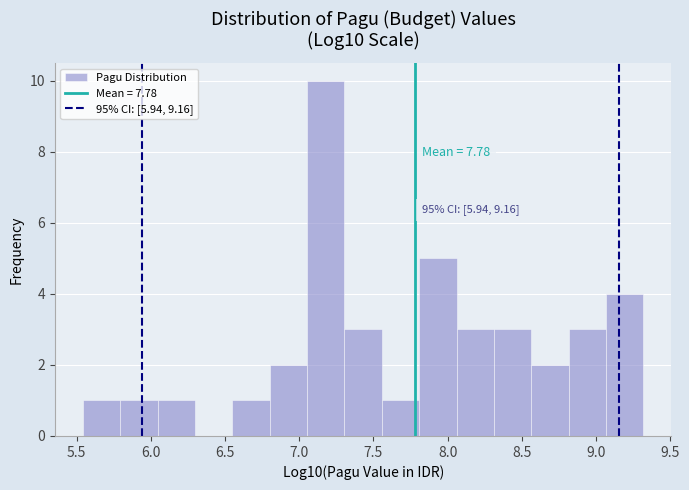

Over which range of the x-axis is the bar tallest?

7.05 to 7.30